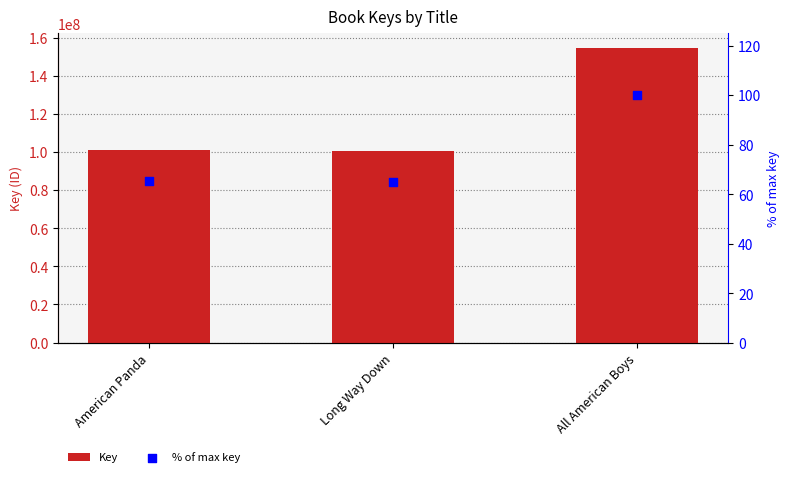

Which series has the largest total across all categories?

Key